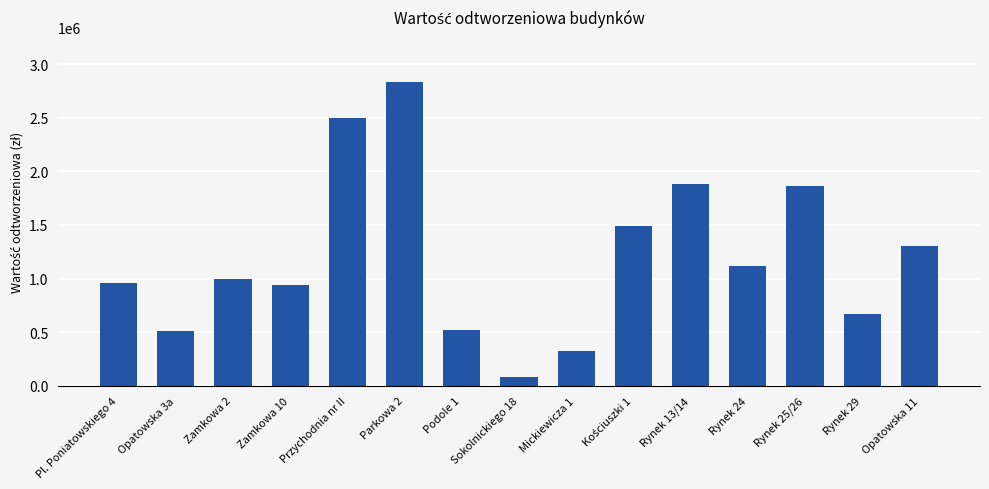

Approximately how many times larger is the value at Zamkowa 10 compared to Przychodnia nr II?

0.4